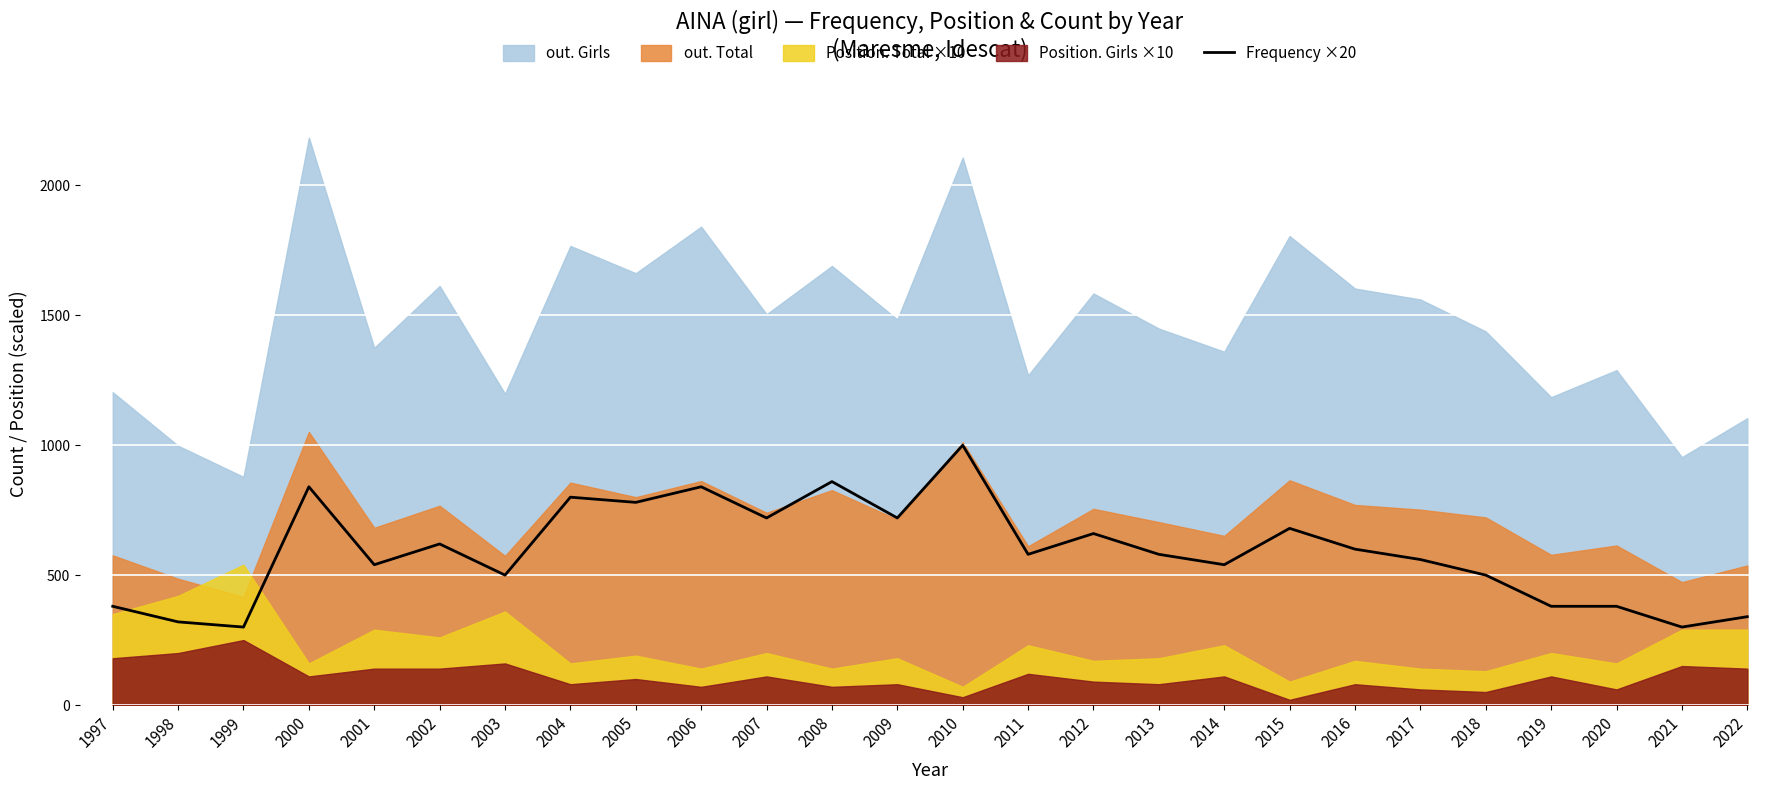

Which has a higher value, 2021 or 2004?

2004